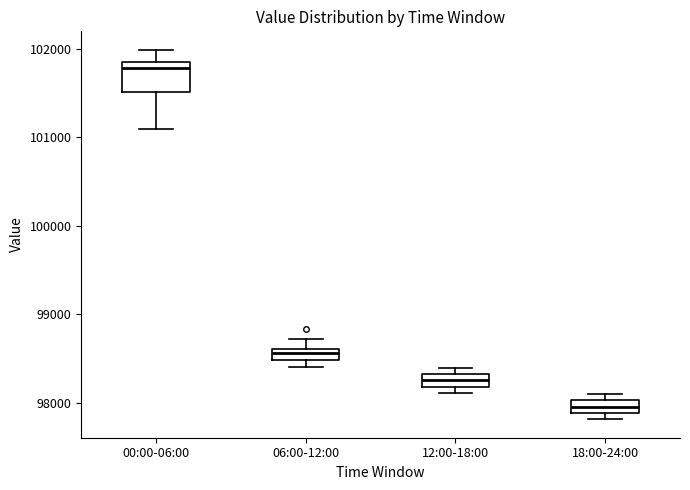

Which box is the tallest, from its lower edge to its upper edge?

00:00-06:00